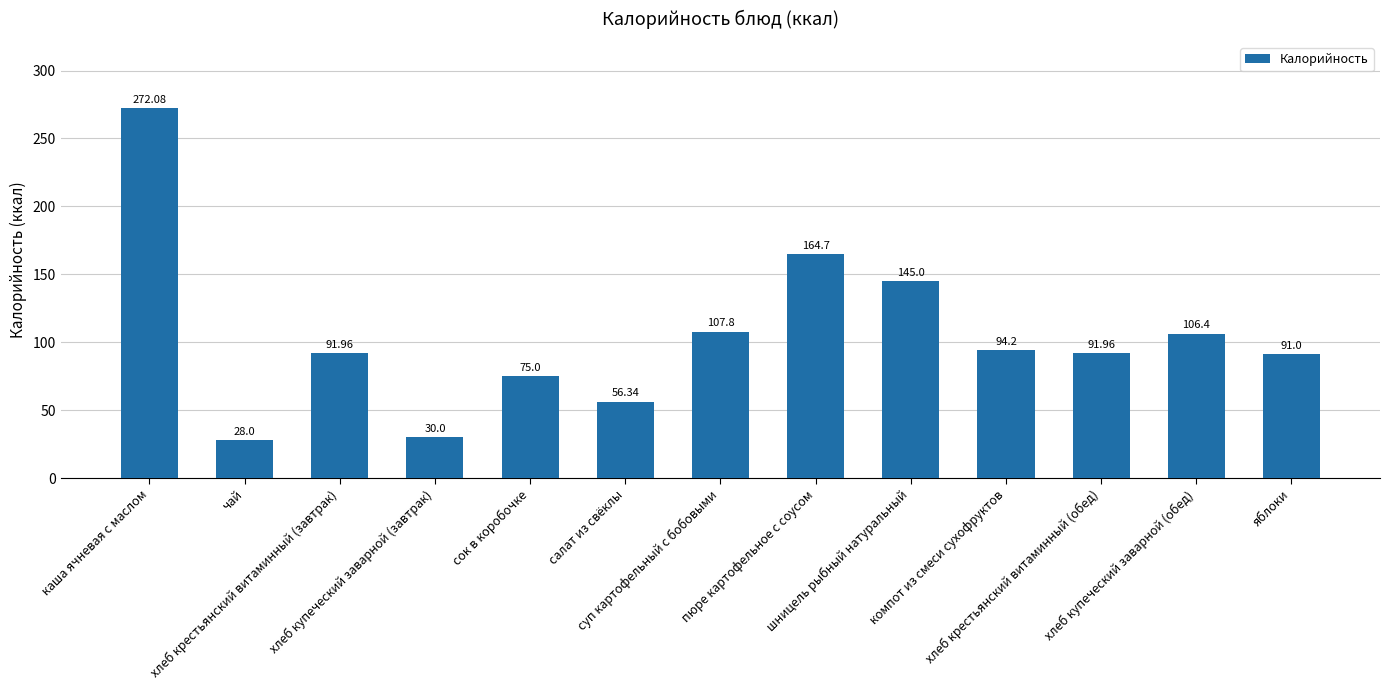

What is the approximate value at хлеб крестьянский витаминный (обед)?

92.0